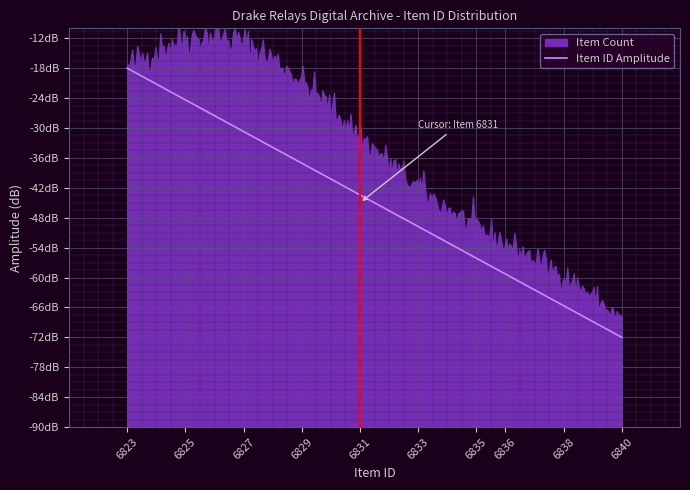

What value does the data have at 6831?

-43.4